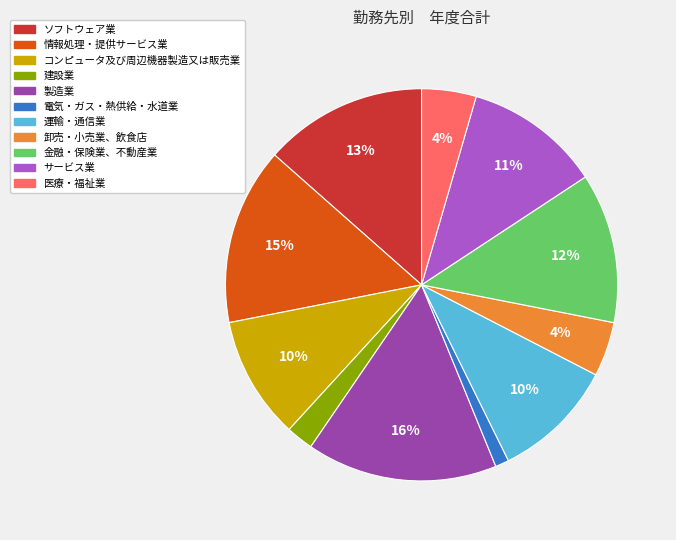

What percentage is the コンピュータ及び周辺機器製造又は販売業 slice, to the nearest percent?

10%